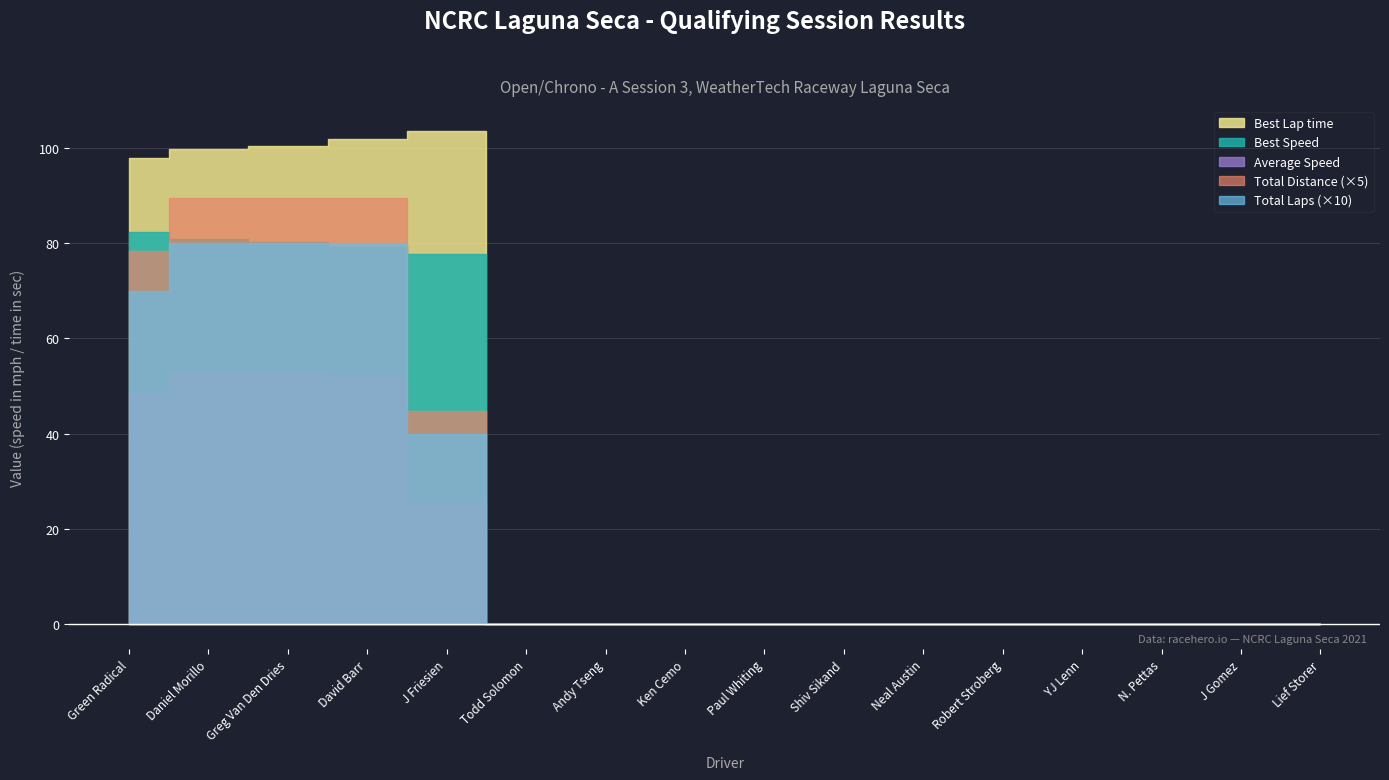

Which category has the lowest value in the Best Speed series?

Todd Solomon